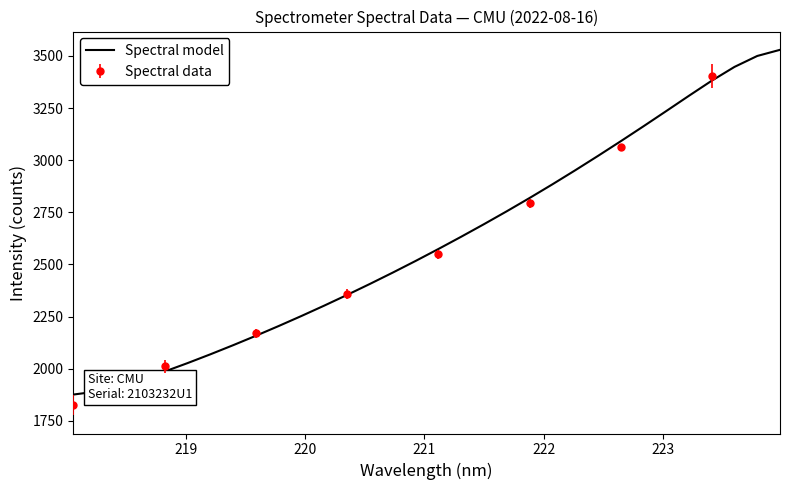

What is the highest value of the Spectral model series?

3529.3